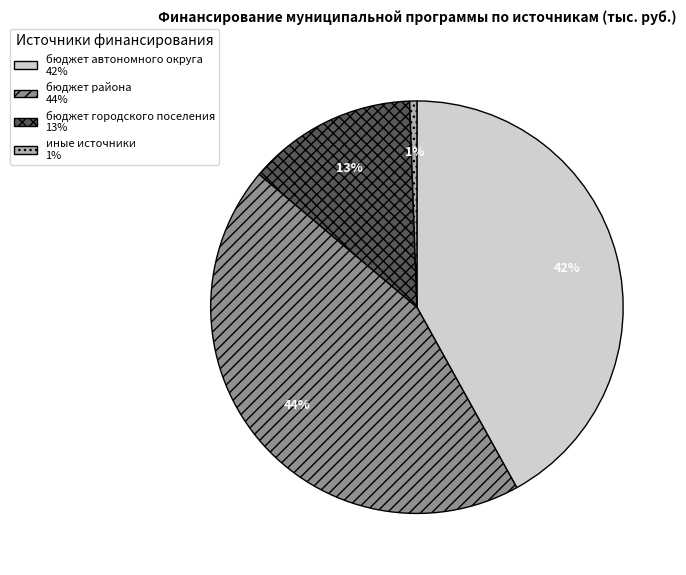

Is there any slice that represents more than half of the pie?

No